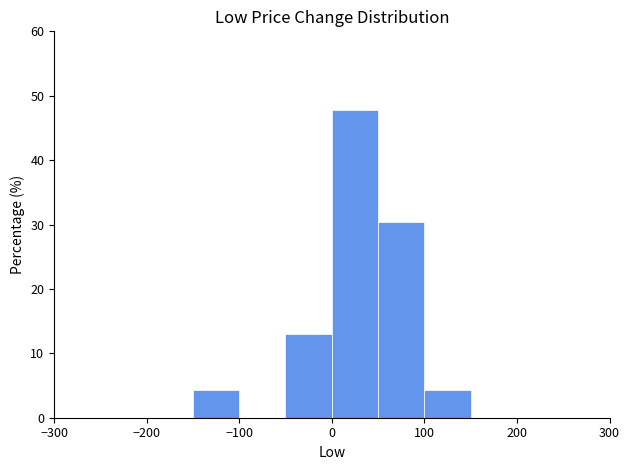

Reading left to right, list every bar in this chart as the range it spans on the x-axis followed by its height. The values are not printed on the chart, so give them approximately, as read against the axis.

-250 to -200: 0
-200 to -150: 0
-150 to -100: 4
-100 to -50: 0
-50 to 0: 13
0 to 50: 48
50 to 100: 30
100 to 150: 4
150 to 200: 0
200 to 250: 0
250 to 300: 0